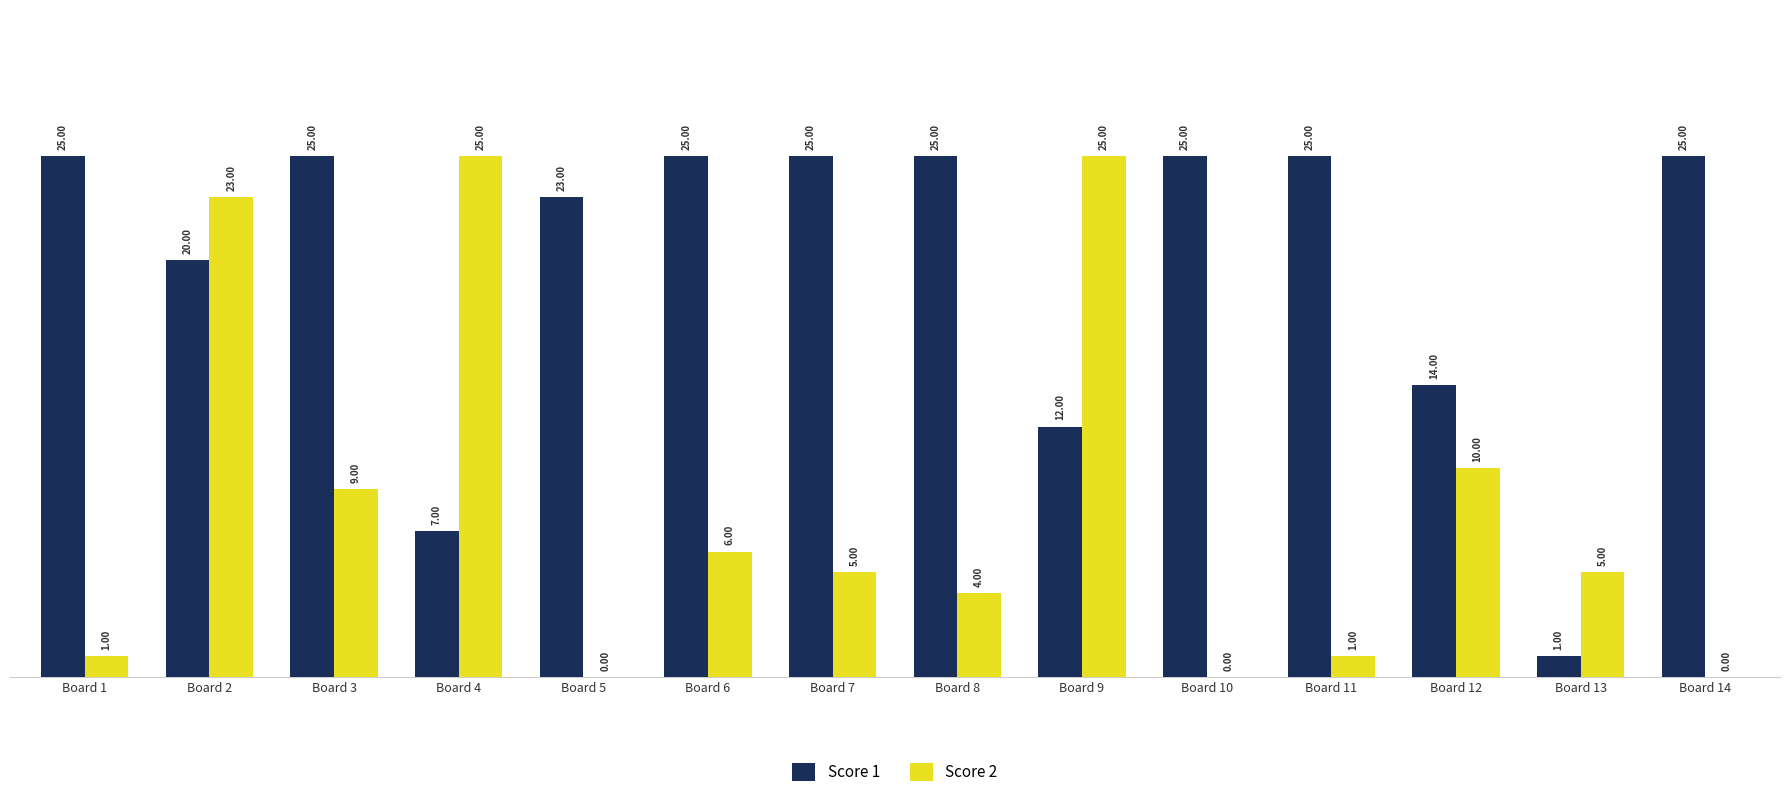

True or false: Score 2 has a value of 15 at Board 3.

False